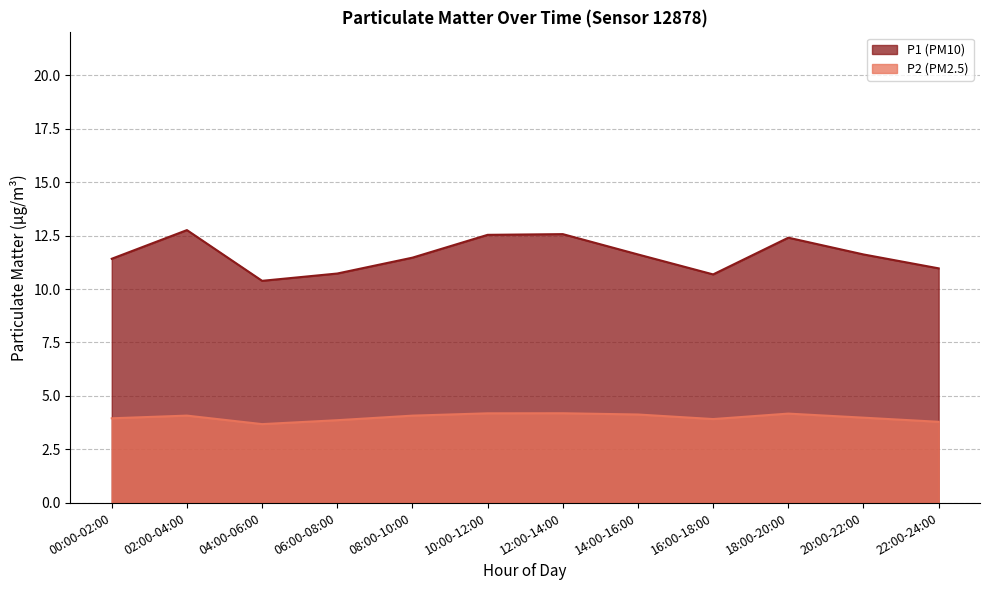

What is the sum of all P1 values?

137.2